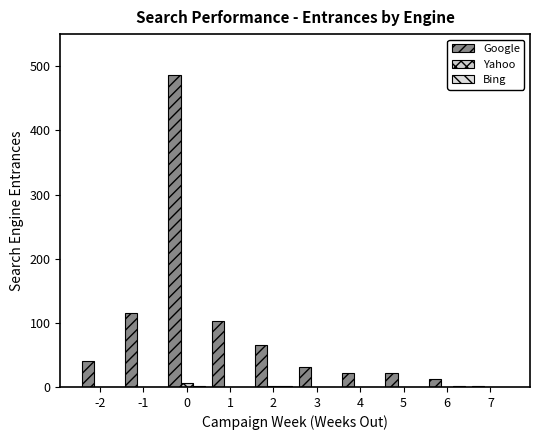

What is the difference between the Google values at 2 and 1?

37